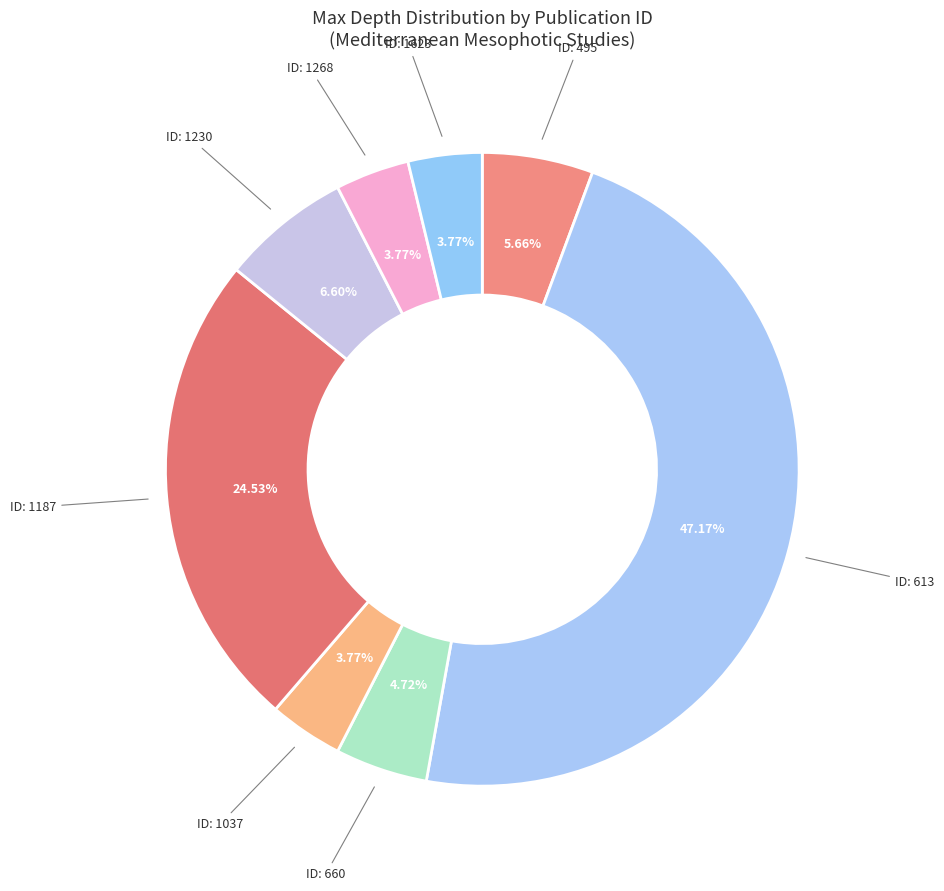

How many segments does this pie chart have?

8